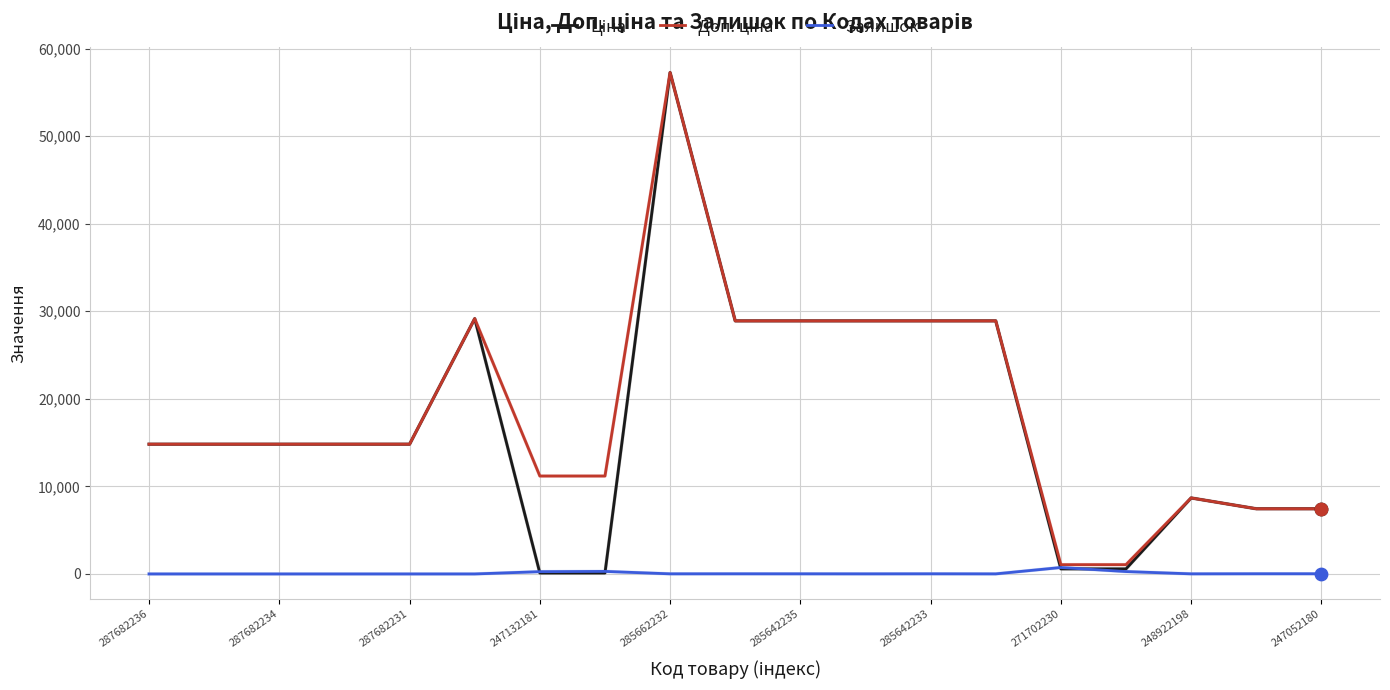

What is the greatest value displayed?

57258.0